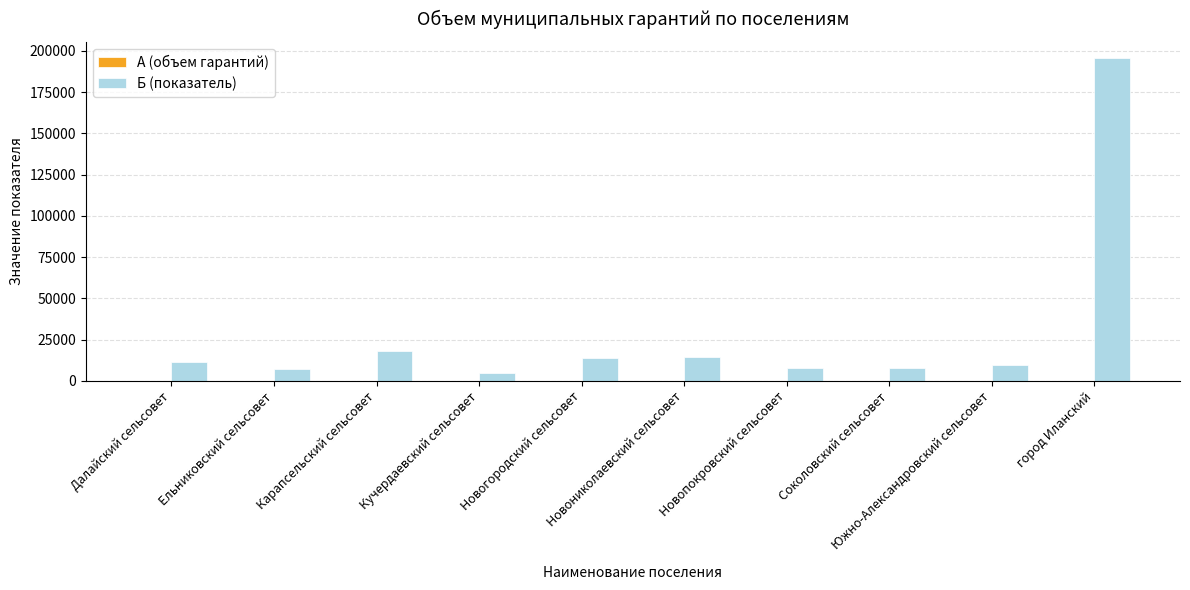

What is the difference between the maximum and minimum values?

190960